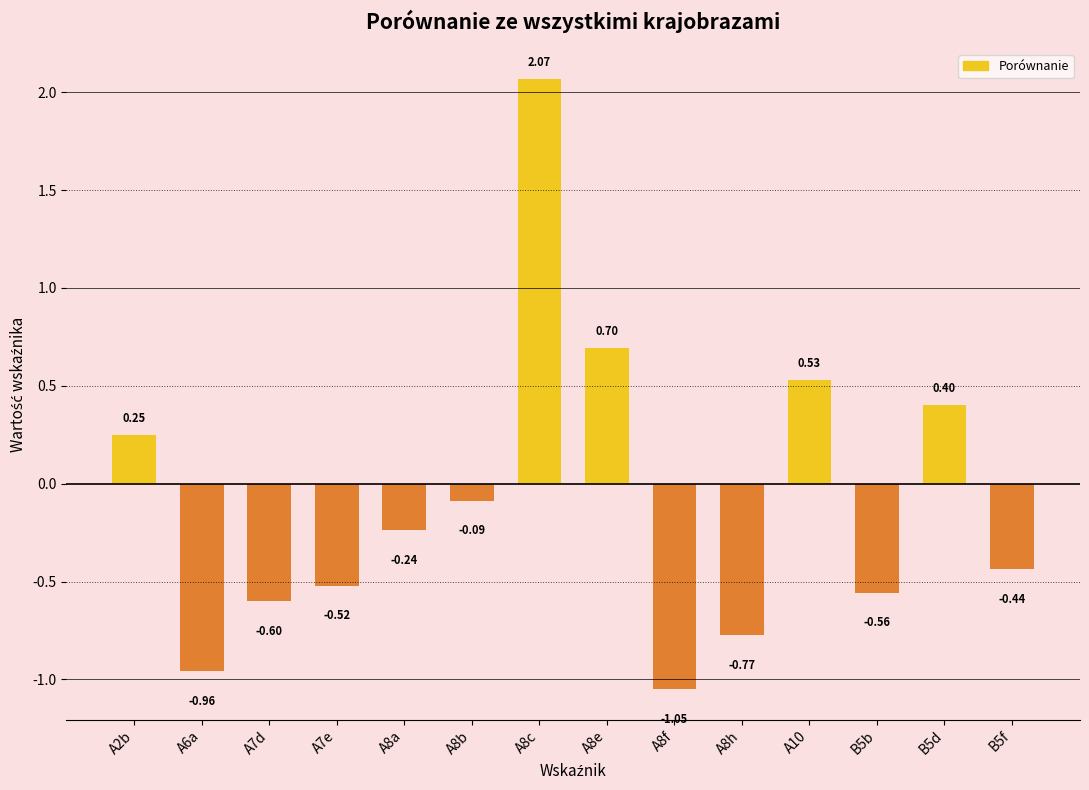

Are the bars horizontal?

No